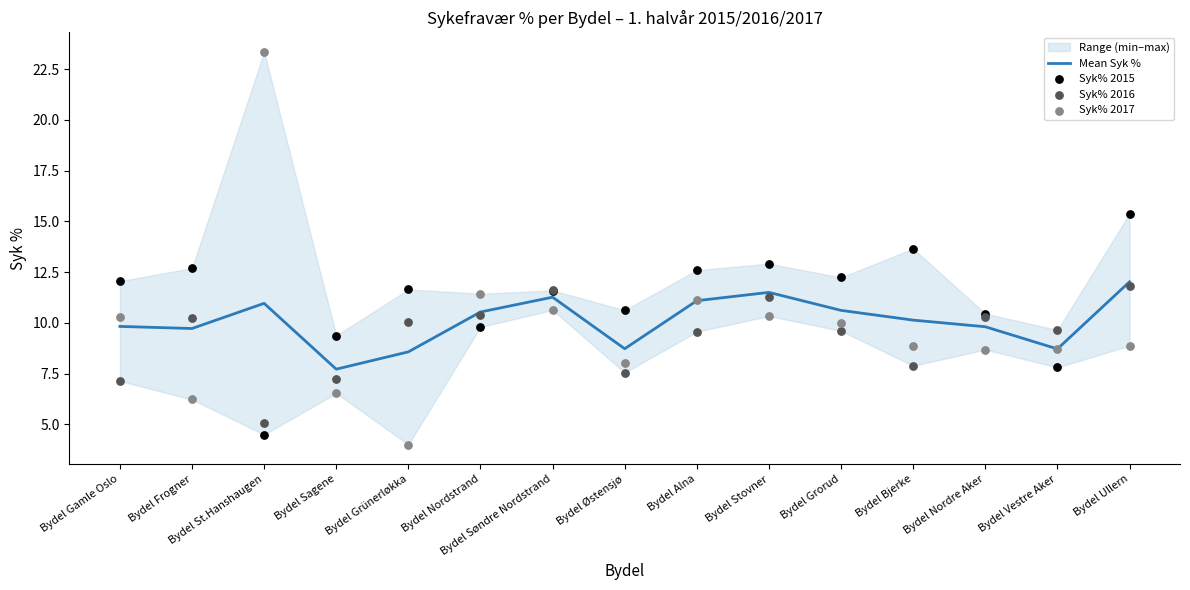

Is the value of Syk% 2017 at Bydel Vestre Aker greater than the value of Syk% 2016 at Bydel Sagene?

Yes